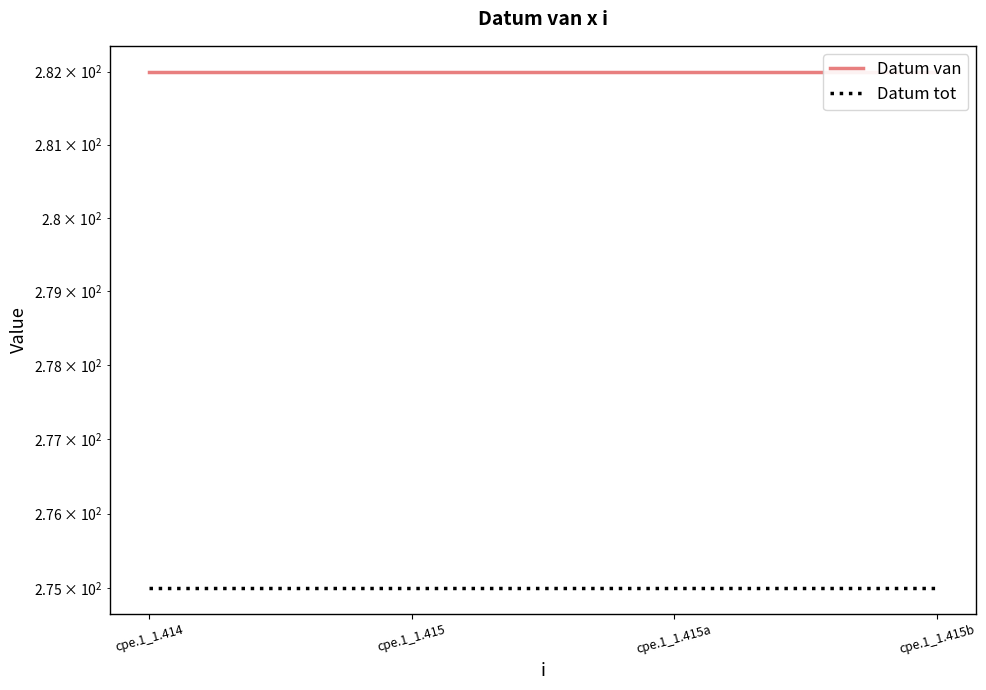

Does the chart display data point markers on the line(s)?

No